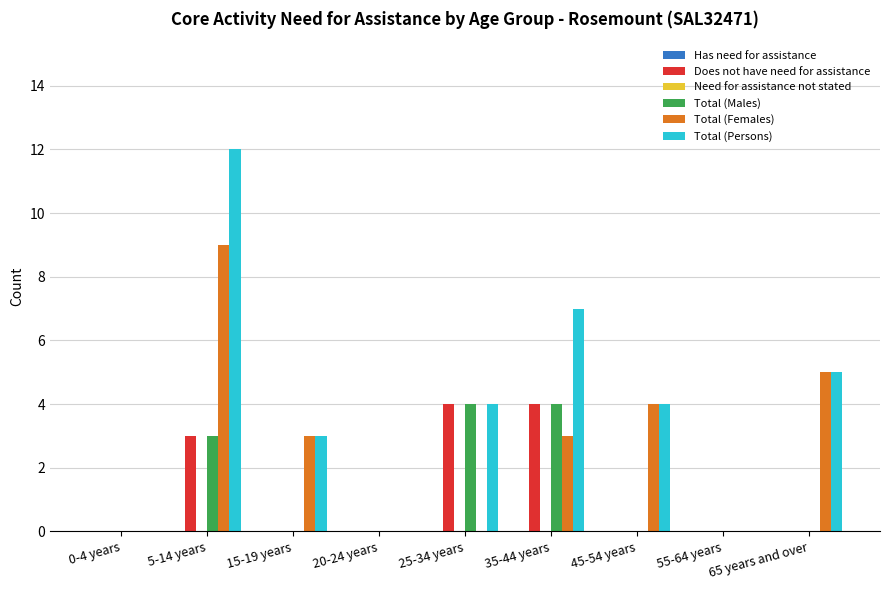

What is the total value across all series at 35-44 years?

18